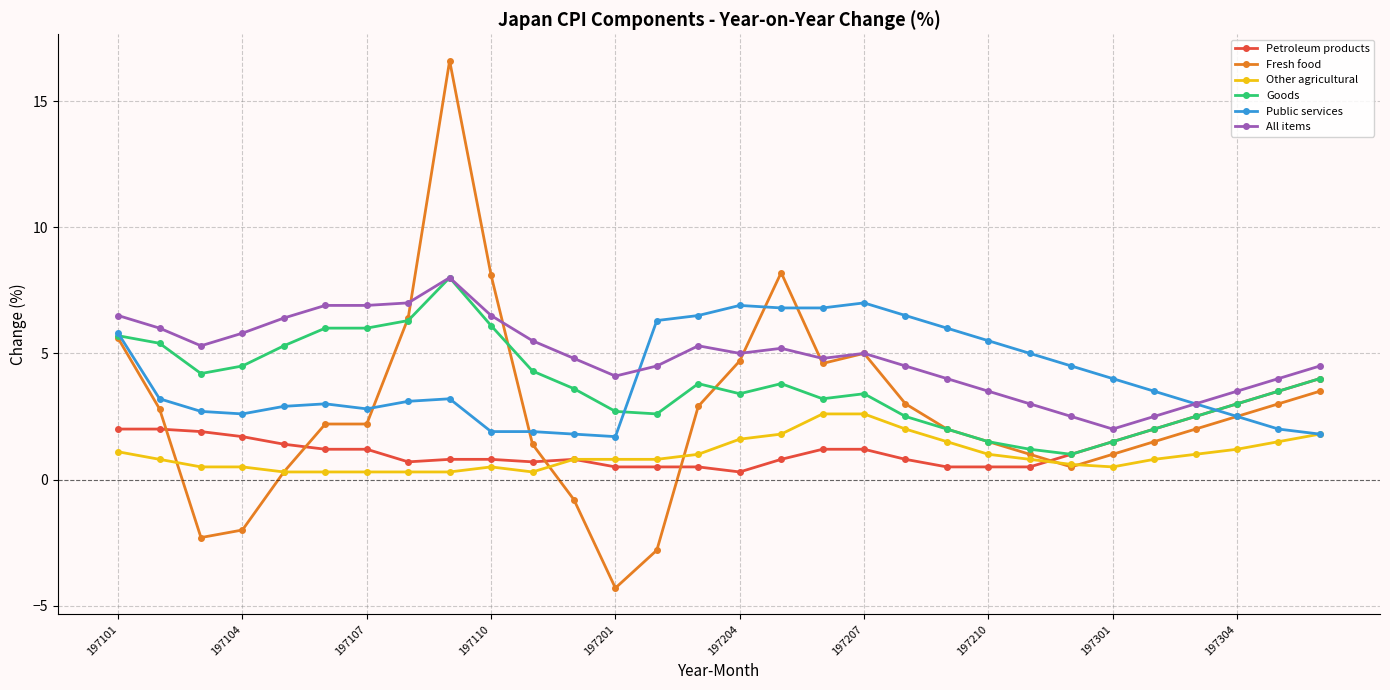

What is the value of the Other agricultural point at the 18th from the left?

2.6